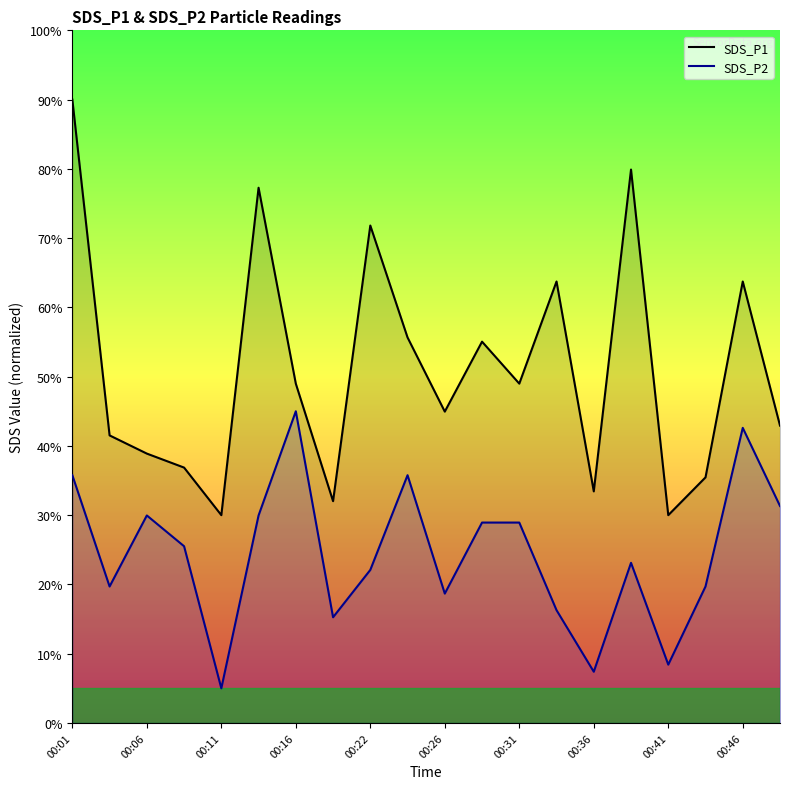

What is the sum of all SDS_P1 line values?

1021.2